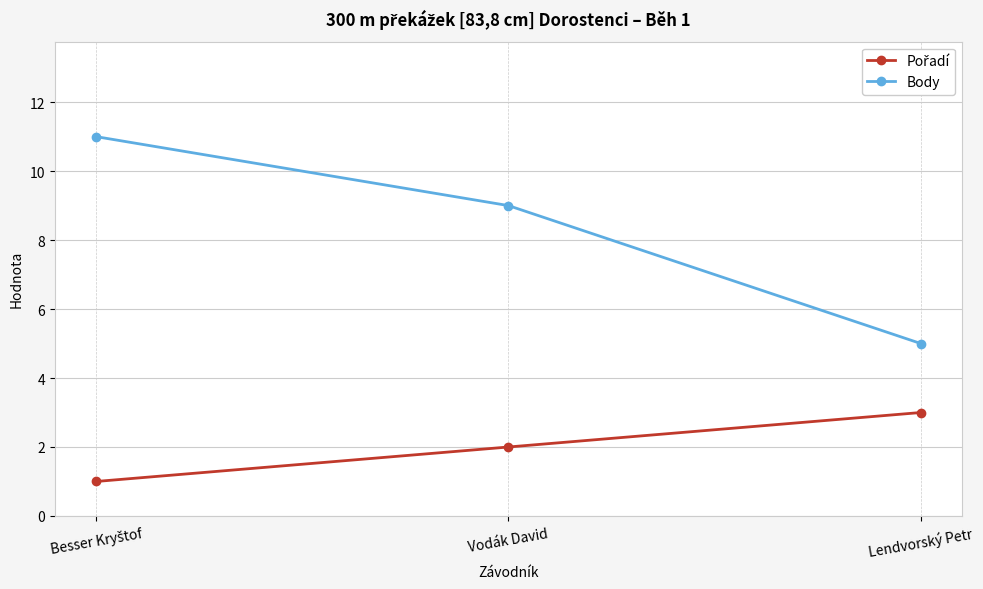

What is the lowest value of the Body series?

5